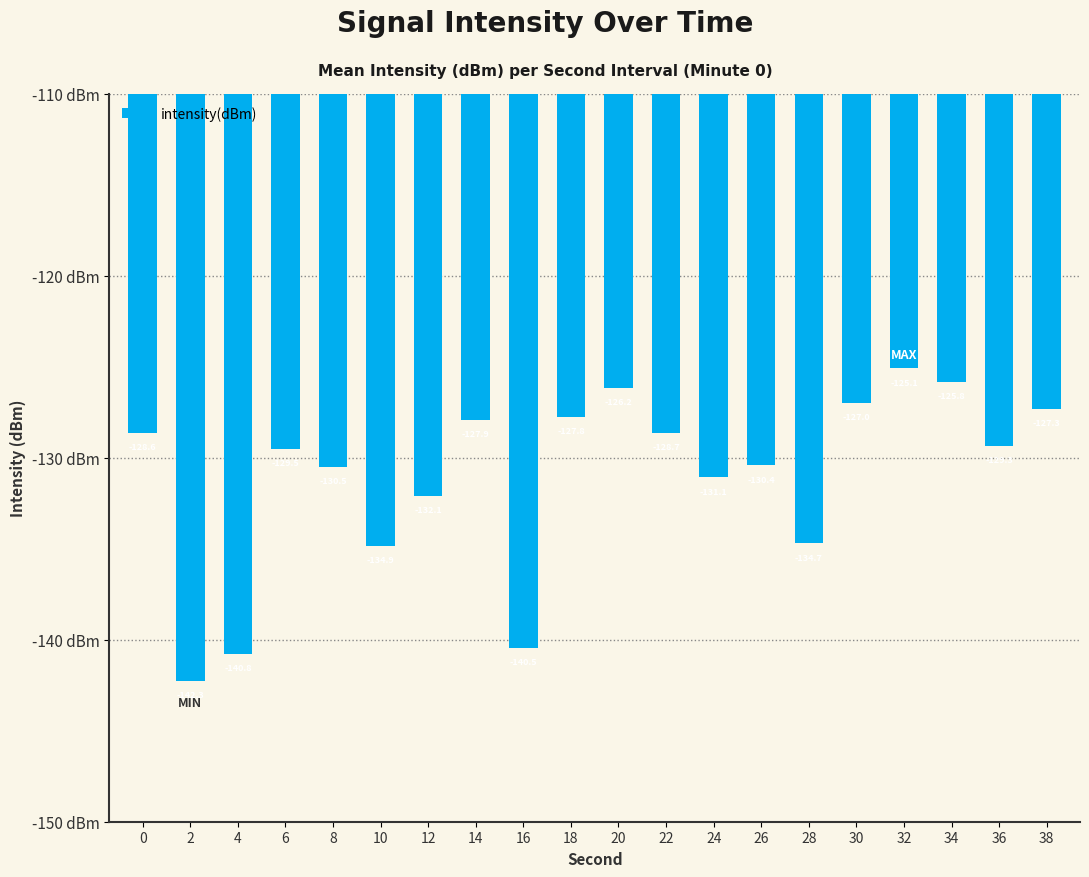

True or false: the data shows -216.1 at 20.

False